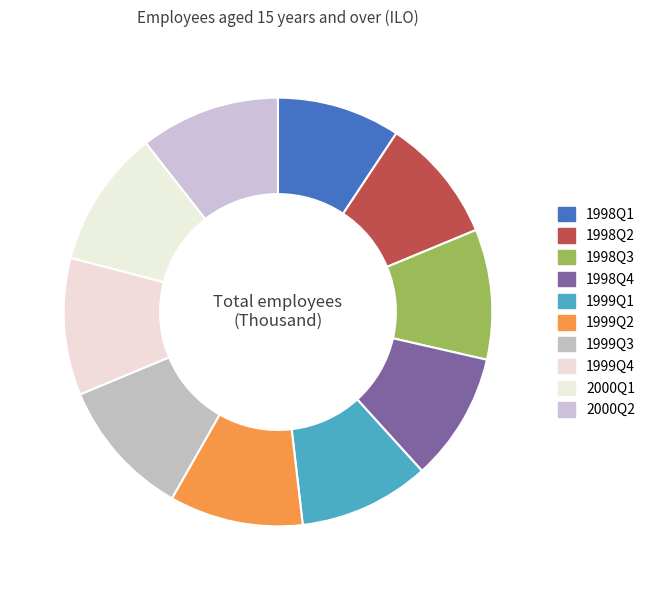

To the nearest percent, what portion does 1998Q3 represent?

10%